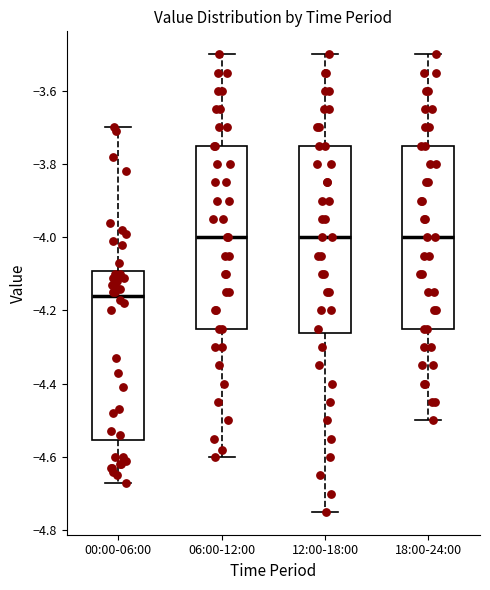

Which box has the lowest median line?

00:00-06:00